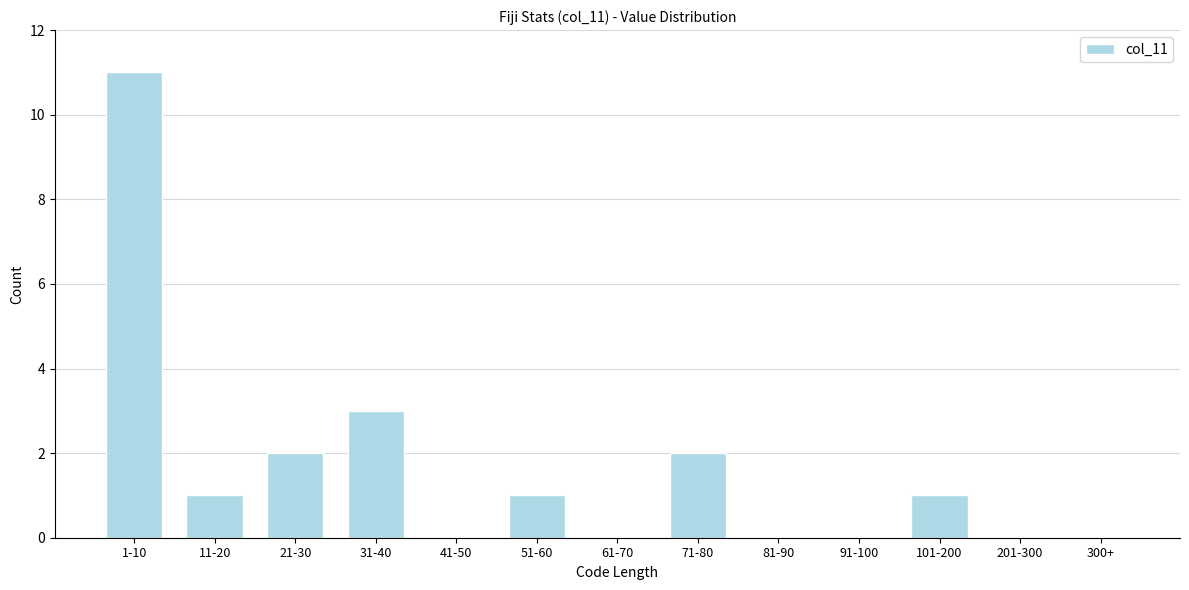

Reading right to left, list all the values displayed in this chart.

300+=0	201-300=0	101-200=1	91-100=0	81-90=0	71-80=2	61-70=0	51-60=1	41-50=0	31-40=3	21-30=2	11-20=1	1-10=11